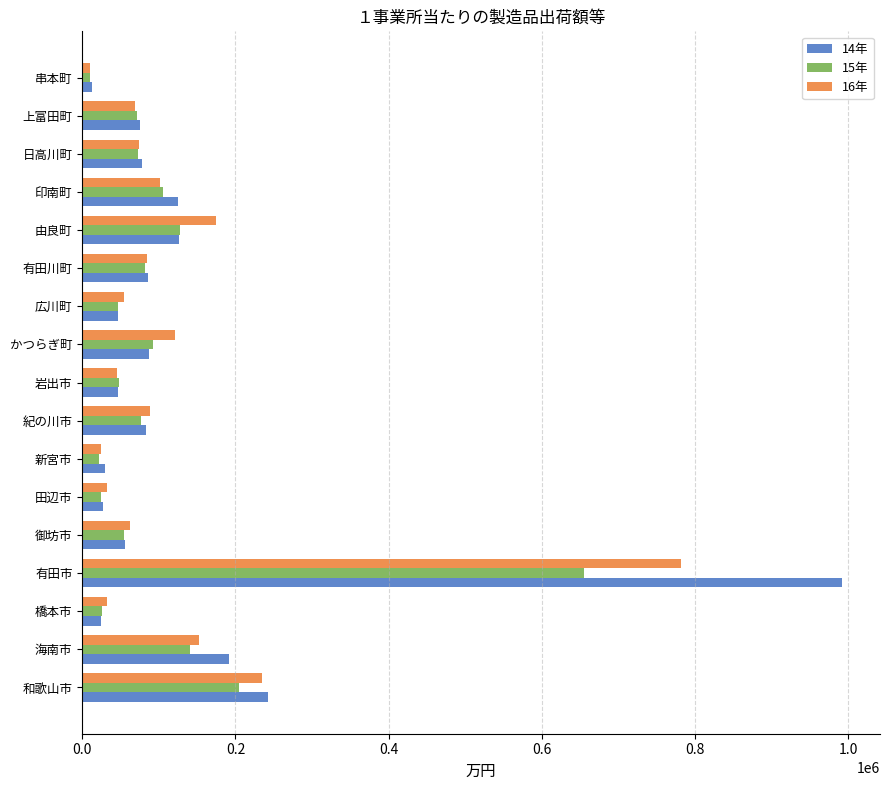

Is the value of 16年 at 新宮市 greater than the value of 15年 at 有田川町?

No